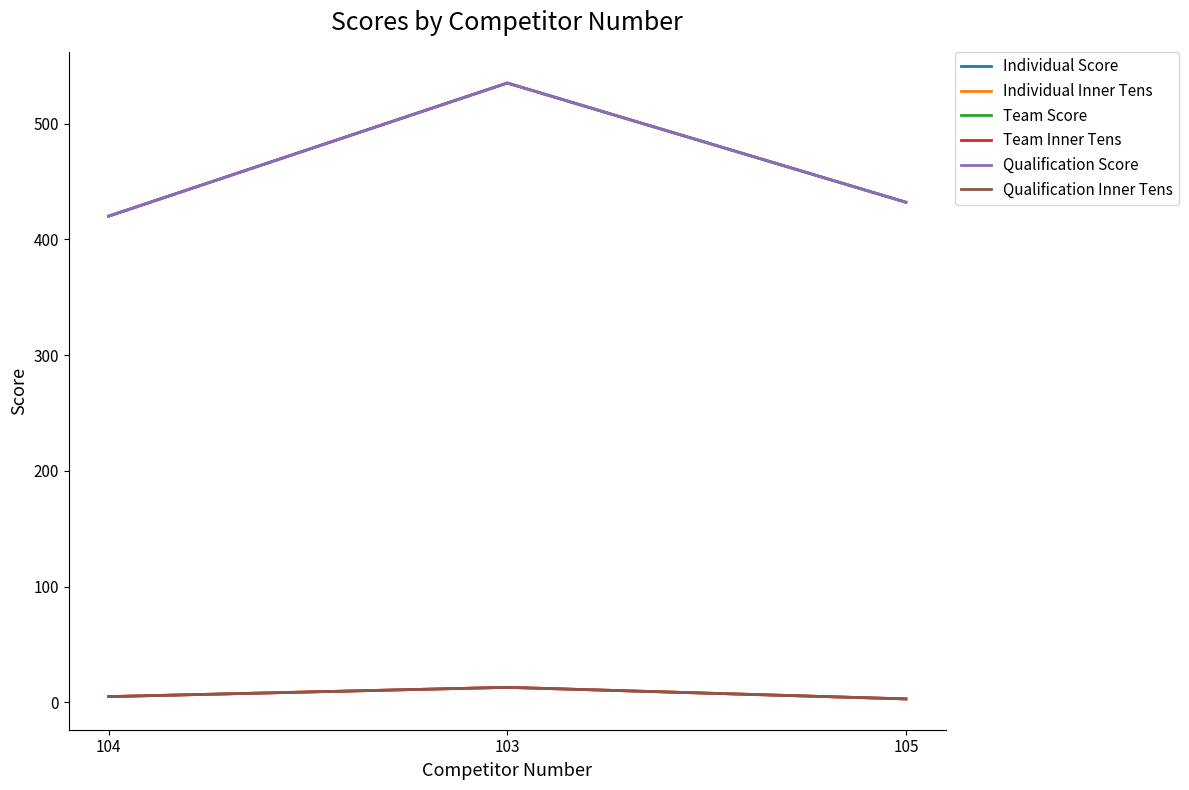

What is the label of the 1st point from the right?

105